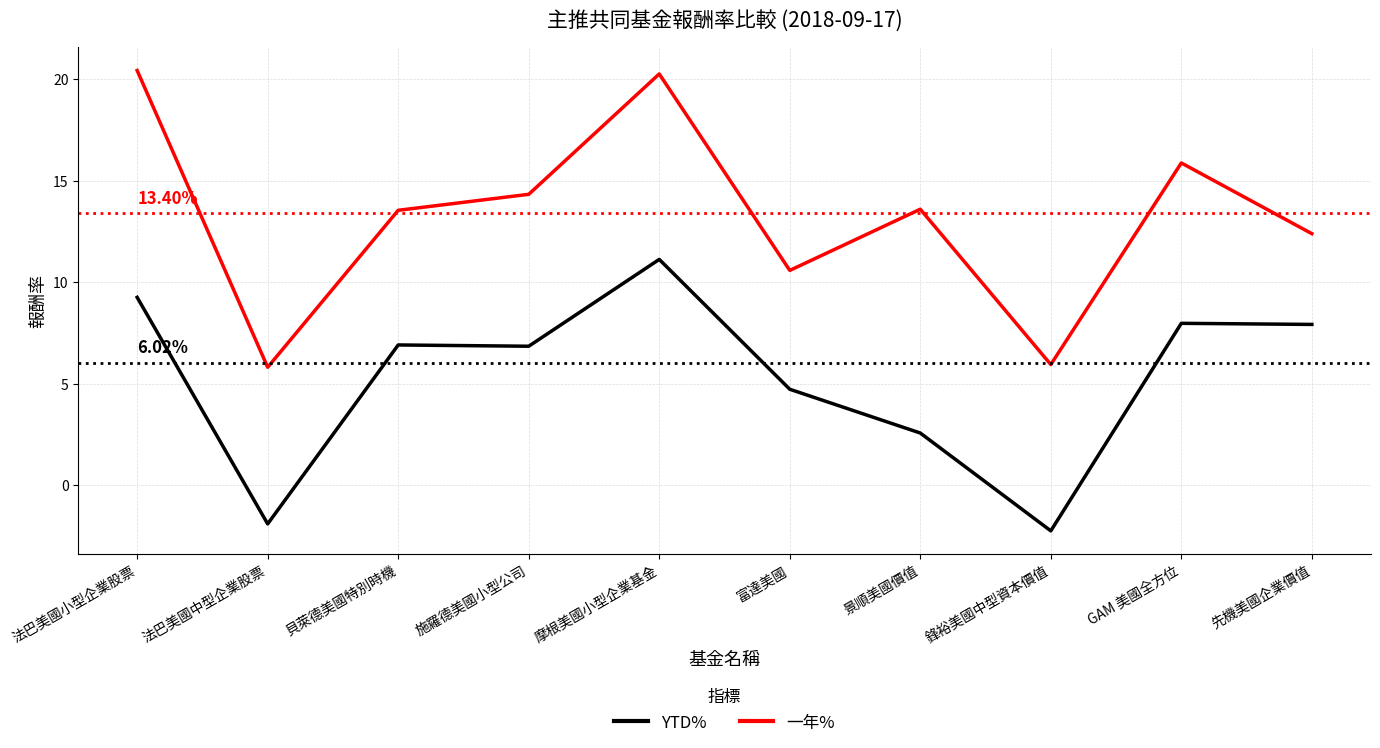

What is the difference between the maximum and minimum values in the 一年% series?

14.6